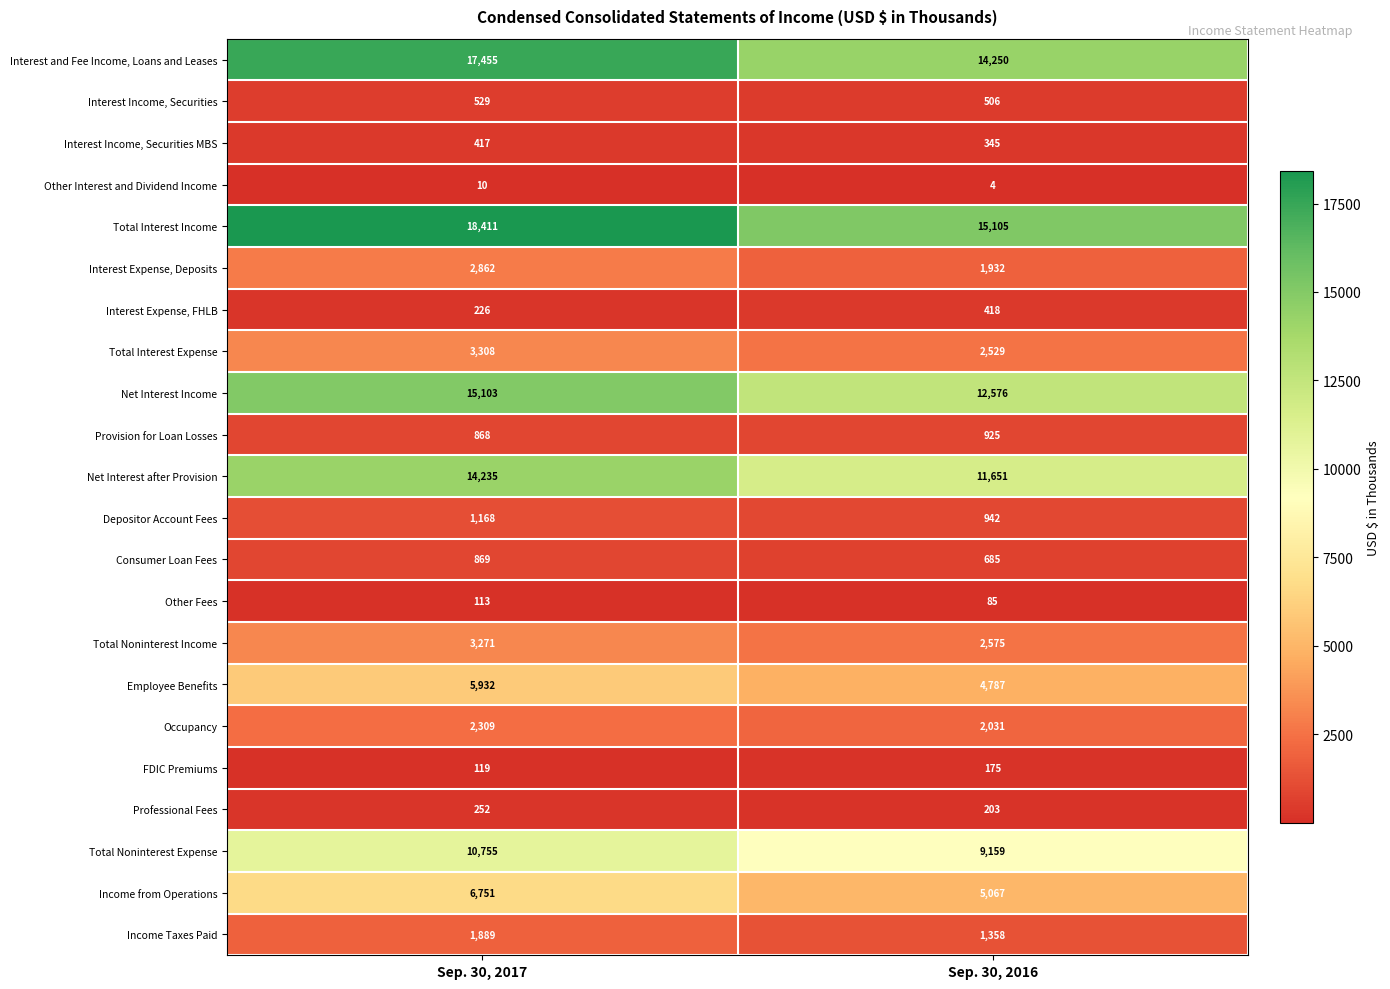

What is the smallest value displayed?

4